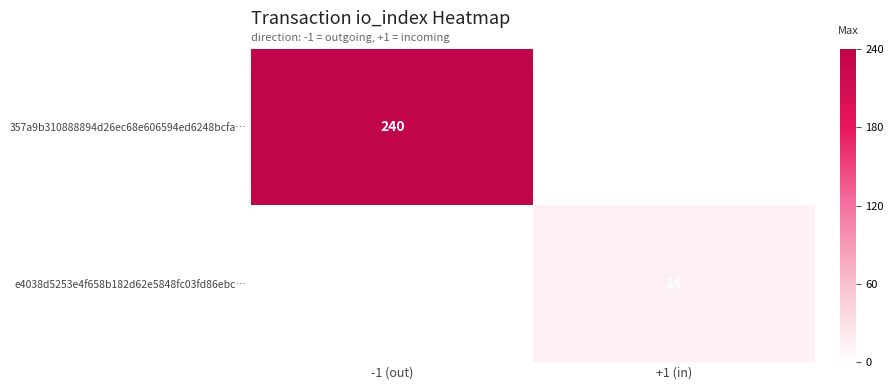

True or false: 357a9b310888894d26ec68e606594ed6248bcfa… has a value of 240 at -1 (out).

True